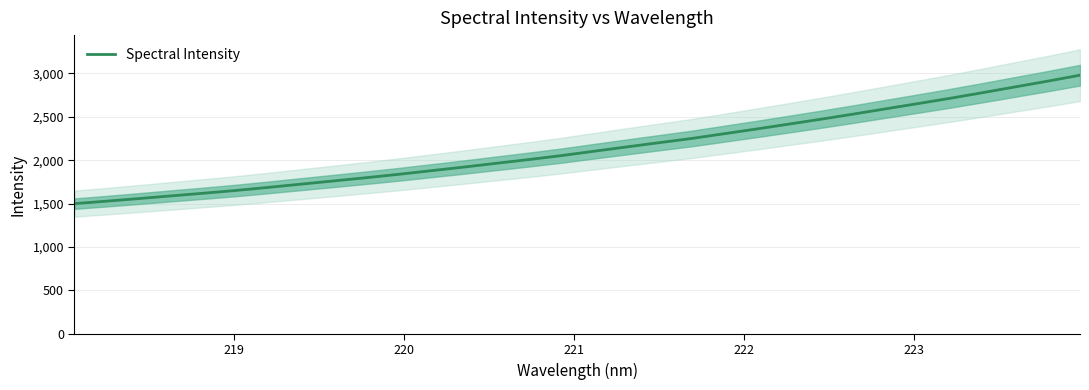

Does the chart have visible grid lines?

Yes